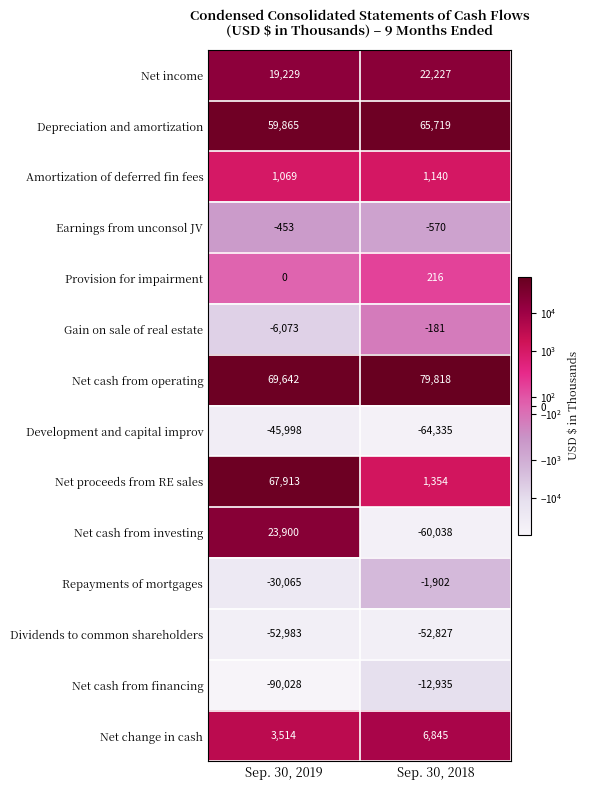

What is the total value across all series at Sep. 30, 2018?

-15469